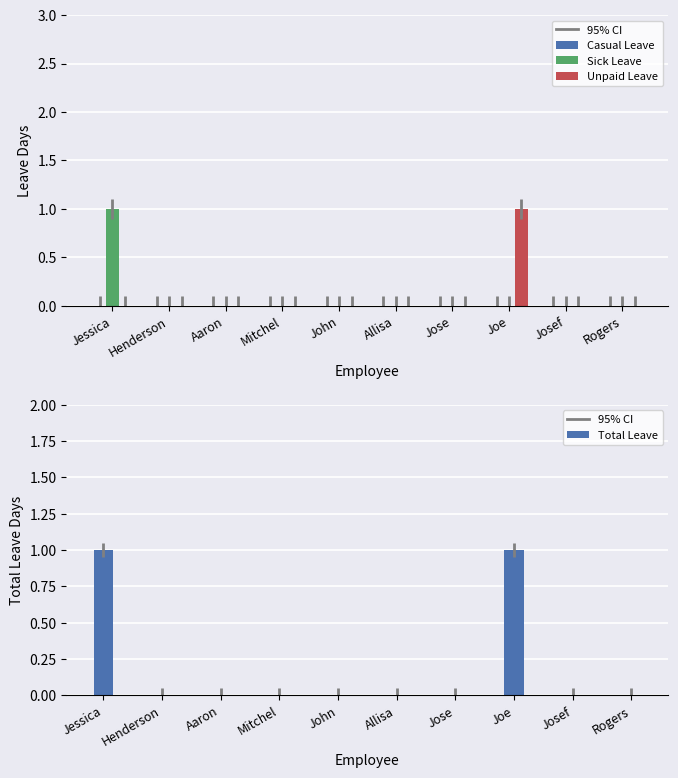

Is it true that Unpaid Leave equals 1 at Jessica?

False